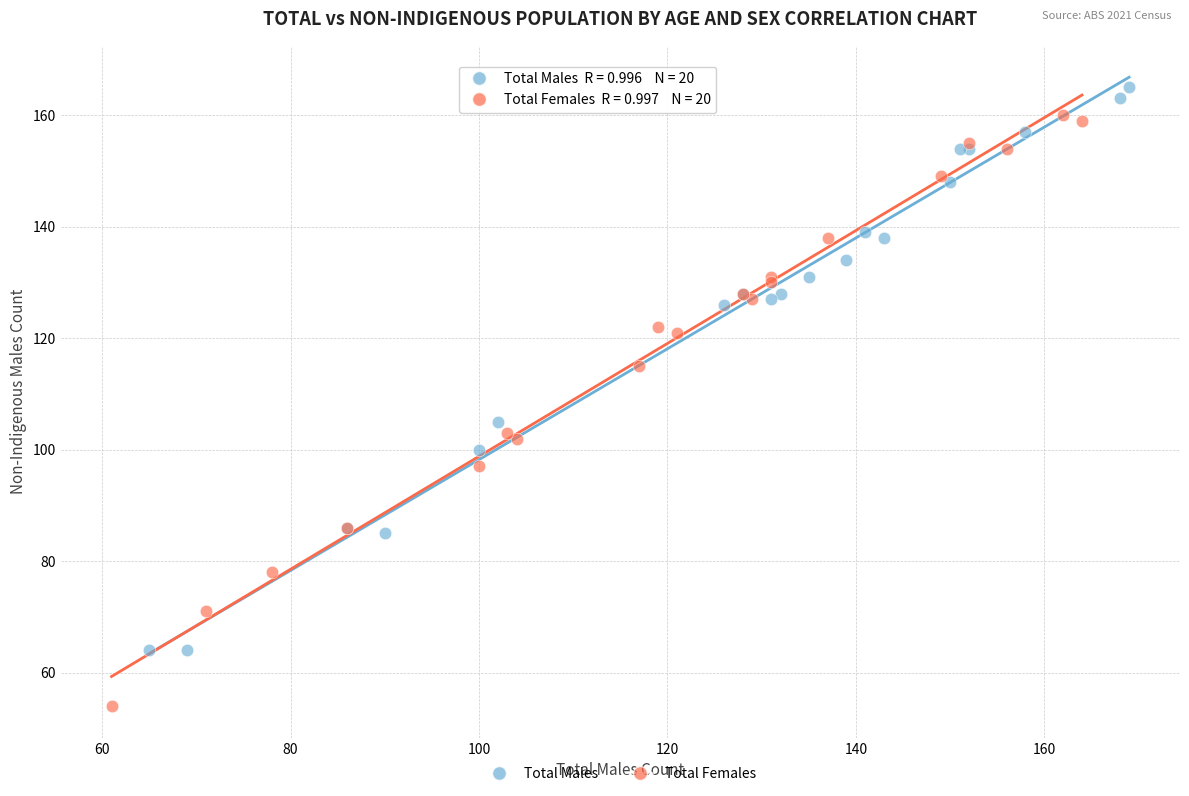

Which series has the largest Y range (max minus min)?

Total Females